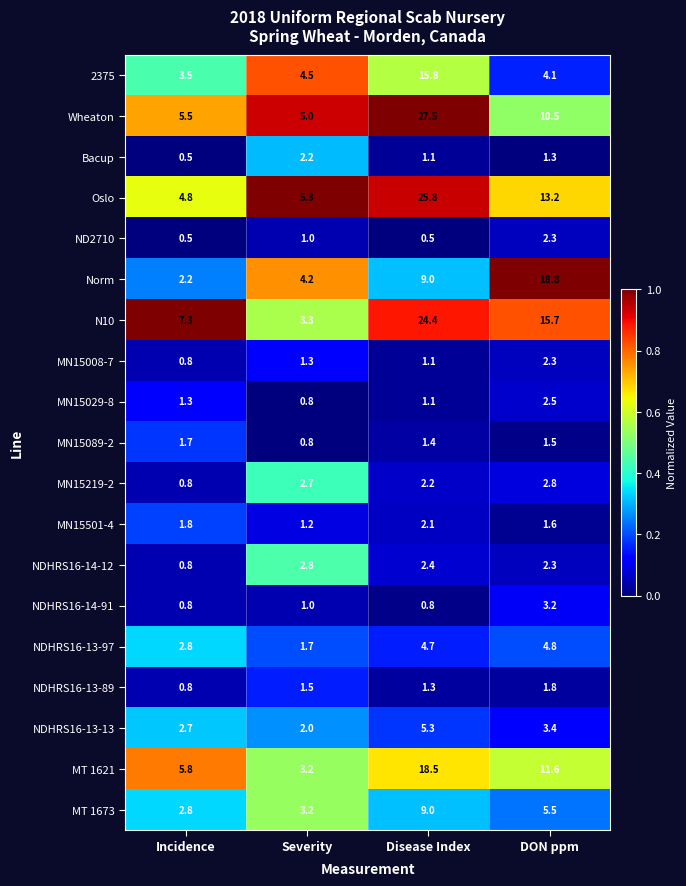

At which category is the sum across all series the highest?

Disease Index